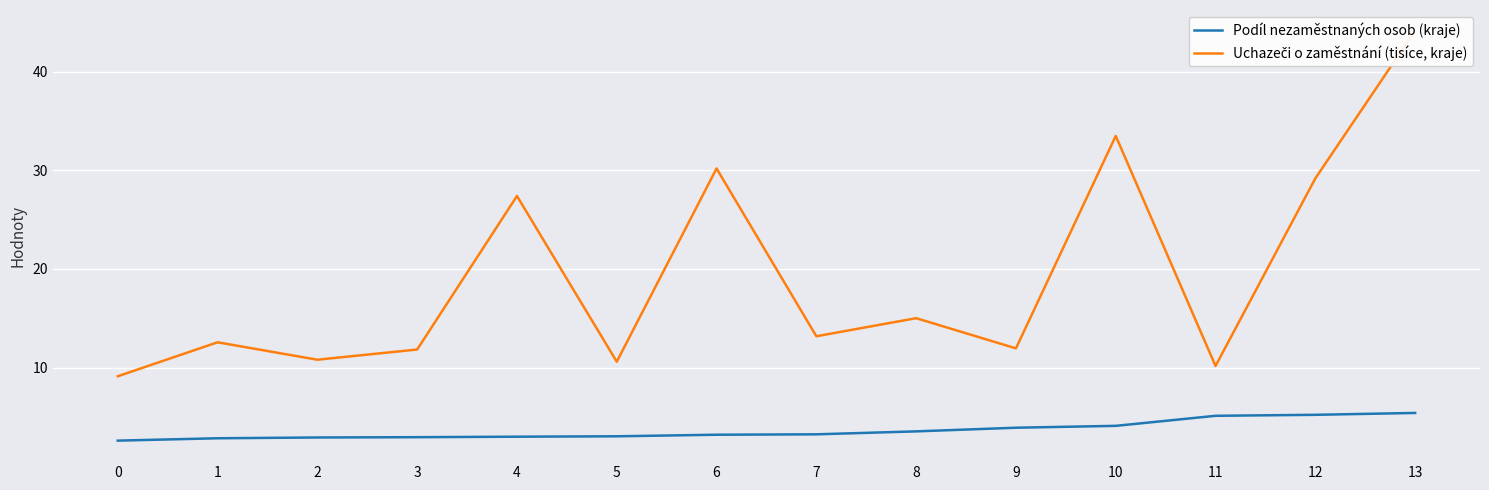

True or false: Podíl nezaměstnaných osob (kraje) has more than 2 interior local peaks.

False